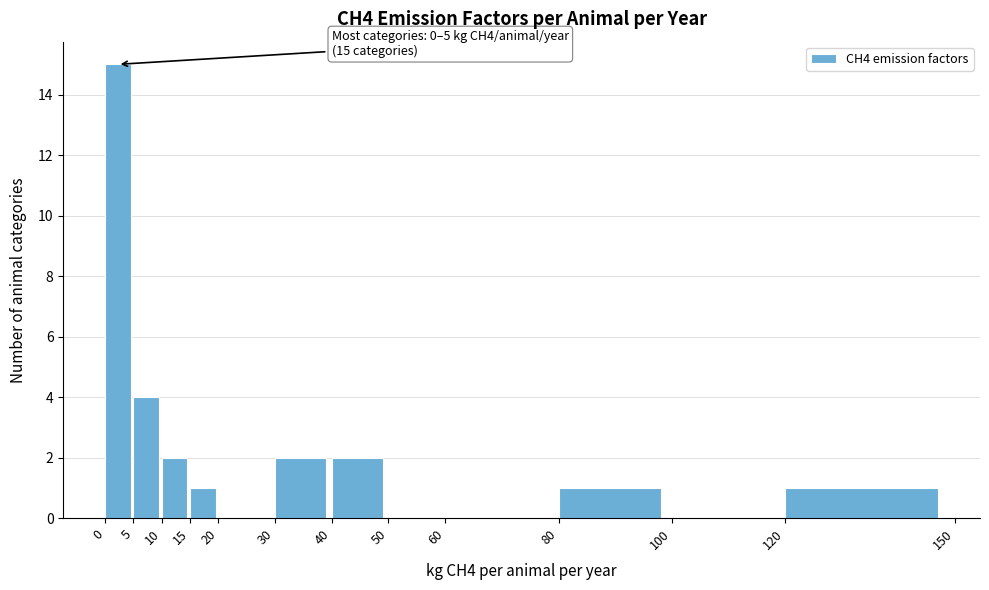

Which range on the x-axis has the tallest bar?

0 to 5